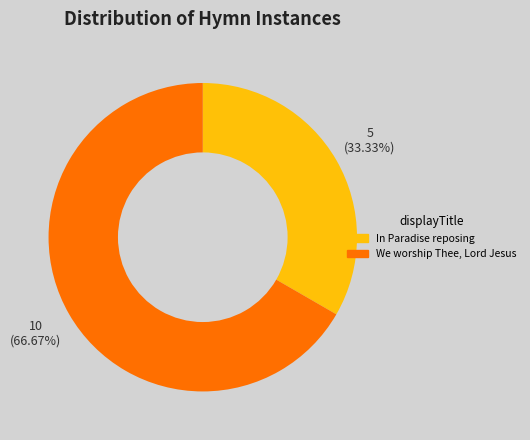

Approximately how many times larger is the value at In Paradise reposing compared to We worship Thee, Lord Jesus?

0.5